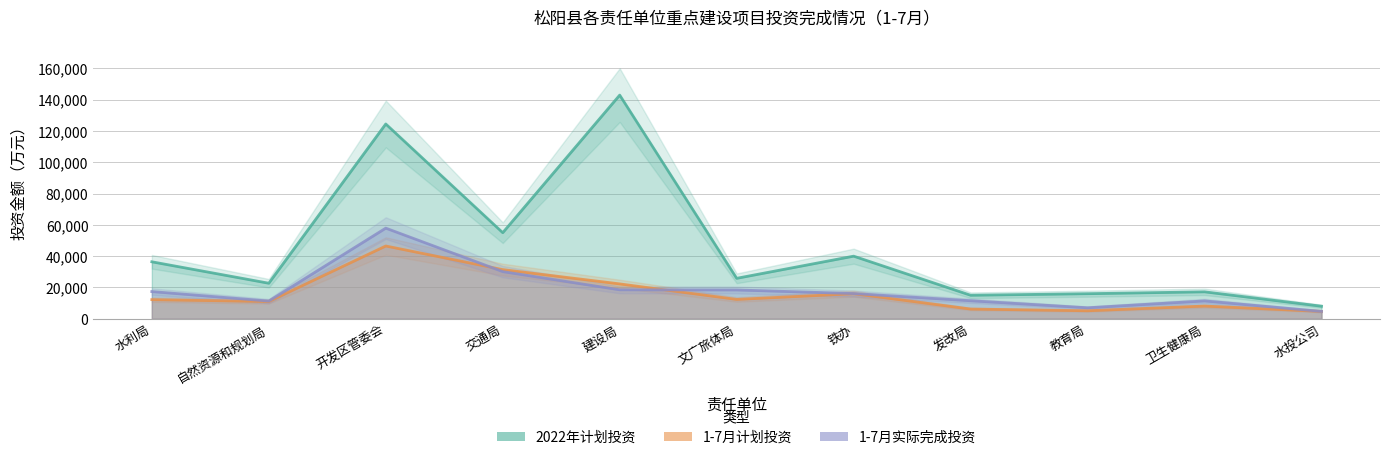

Reading right to left, transcribe all the data shown in this chart.

2022年计划投资: 水投公司=8000	卫生健康局=17200	教育局=16000	发改局=15000	铁办=40000	文广旅体局=25836	建设局=142965	交通局=55000	开发区管委会=124500	自然资源和规划局=22690	水利局=36400
1-7月计划投资: 水投公司=4700	卫生健康局=8100	教育局=5100	发改局=6200	铁办=16000	文广旅体局=12350	建设局=22270	交通局=31400	开发区管委会=46500	自然资源和规划局=11000	水利局=12200
1-7月实际完成投资: 水投公司=4700	卫生健康局=11390	教育局=7000	发改局=11500	铁办=16096	文广旅体局=18400	建设局=18495	交通局=30120	开发区管委会=57911	自然资源和规划局=11295	水利局=17360